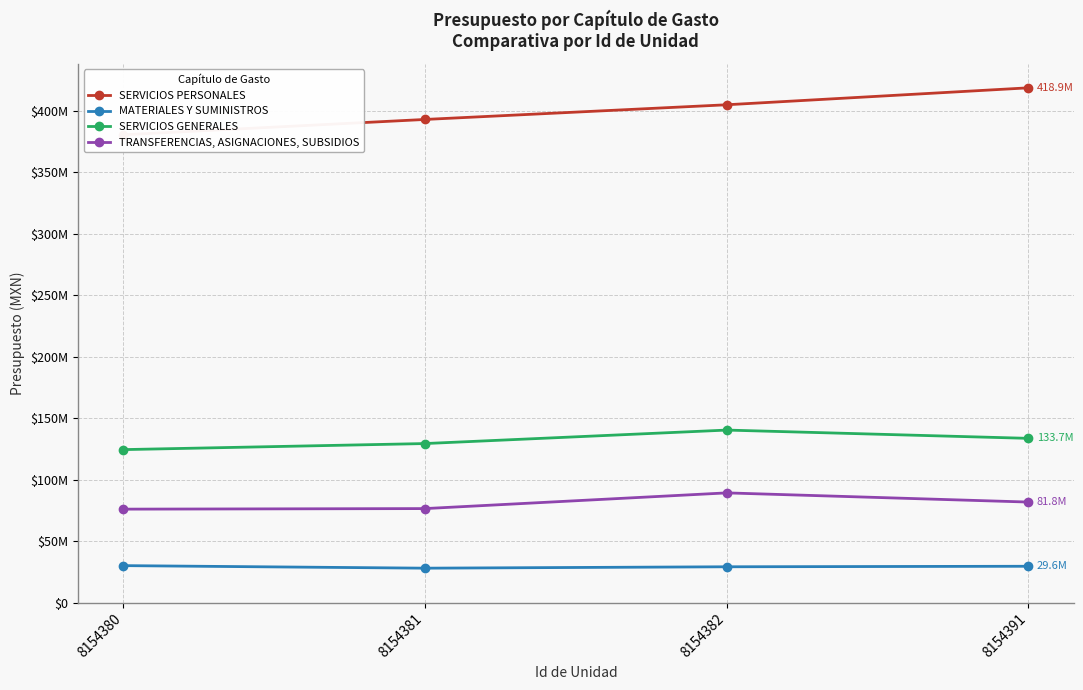

What are all the series names shown in the legend?

SERVICIOS PERSONALES, MATERIALES Y SUMINISTROS, SERVICIOS GENERALES, TRANSFERENCIAS, ASIGNACIONES, SUBSIDIOS